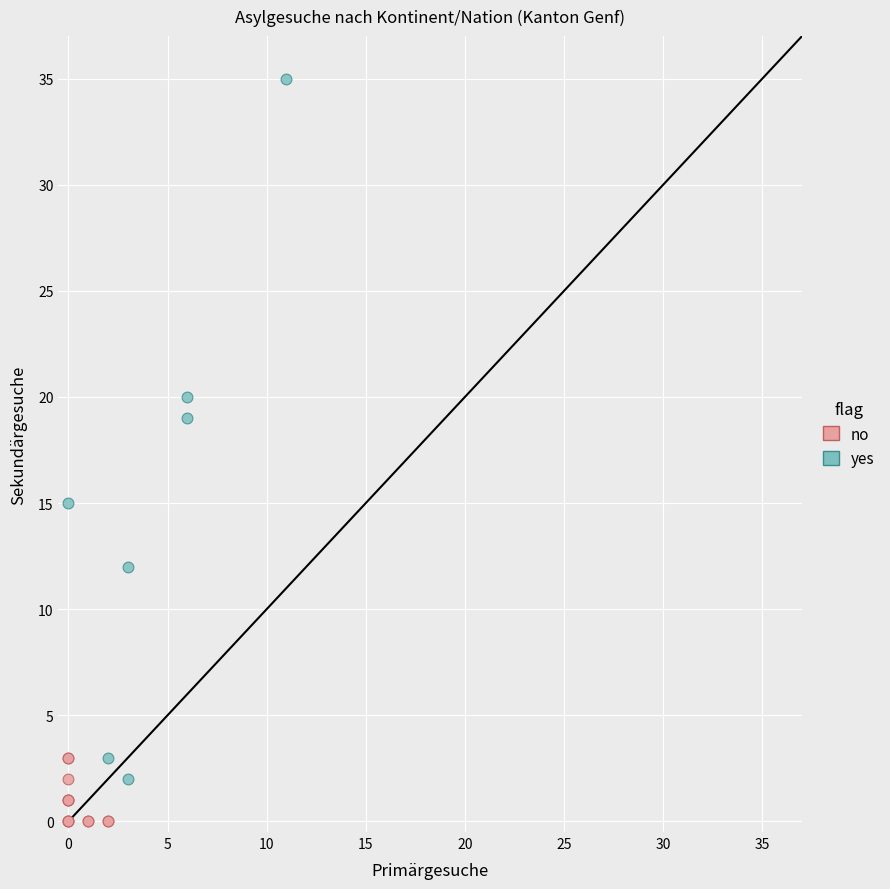

Which series has the widest spread of Y values?

yes